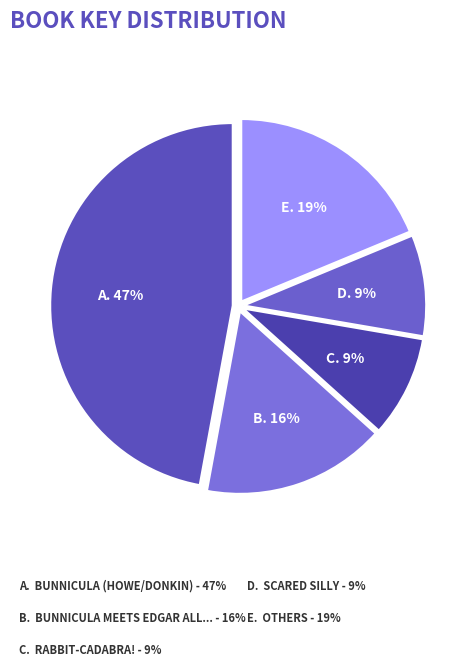

Which has a higher value, B. 16% or E. 19%?

E. 19%